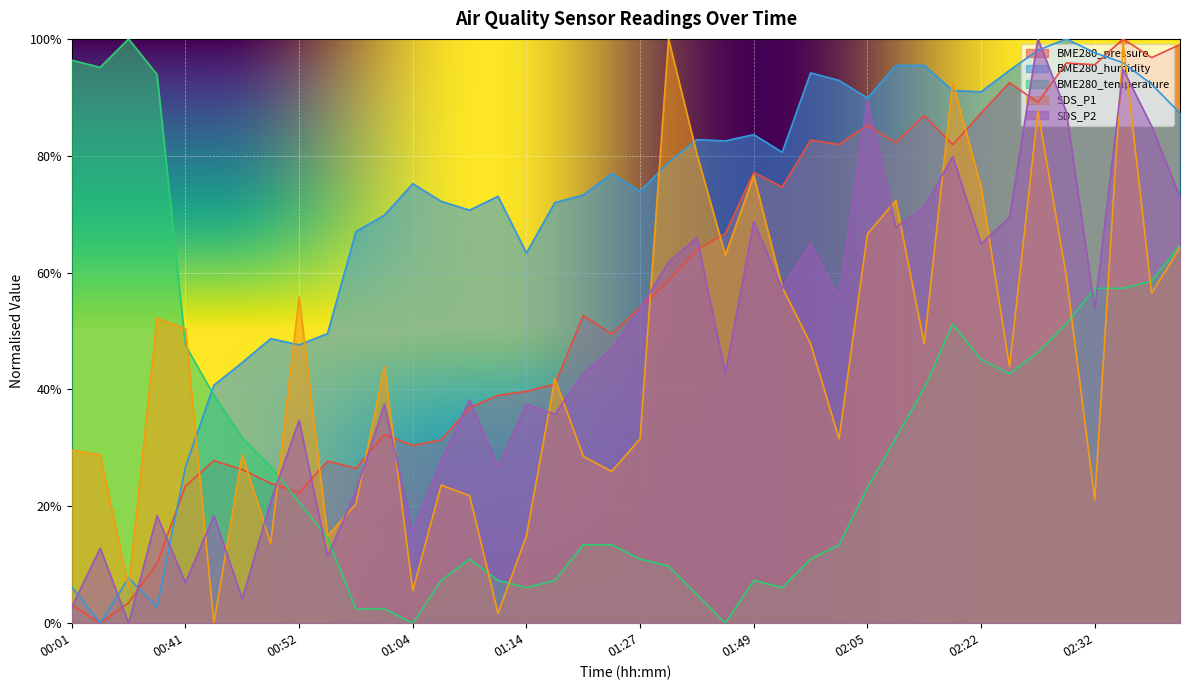

Reading left to right, list all the values displayed in this chart.

BME280_pressure: 00:01=3.1	00:03=0.0	00:06=3.5	00:09=10.3	00:41=23.5	00:44=27.8	00:46=26.3	00:49=24.0	00:52=22.3	00:54=27.7	00:59=26.5	01:02=32.2	01:04=30.4	01:07=31.4	01:09=36.9	01:12=39.0	01:14=39.7	01:17=40.9	01:22=52.7	01:25=49.5	01:27=54.1	01:30=58.6	01:33=63.9	01:35=66.7	01:49=77.2	01:52=74.6	01:55=82.7	01:57=81.9	02:05=85.2	02:11=82.3	02:17=86.9	02:19=81.9	02:22=87.3	02:25=92.5	02:27=89.1	02:30=95.9	02:32=95.6	02:35=100.0	02:38=96.8	02:40=99.0
BME280_humidity: 00:01=6.3	00:03=0.0	00:06=7.8	00:09=2.8	00:41=26.7	00:44=40.7	00:46=44.6	00:49=48.7	00:52=47.6	00:54=49.6	00:59=67.0	01:02=69.8	01:04=75.2	01:07=72.2	01:09=70.7	01:12=73.1	01:14=63.4	01:17=72.0	01:22=73.3	01:25=76.9	01:27=73.9	01:30=78.9	01:33=82.8	01:35=82.5	01:49=83.6	01:52=80.6	01:55=94.2	01:57=92.9	02:05=89.9	02:11=95.5	02:17=95.5	02:19=91.2	02:22=90.9	02:25=94.6	02:27=98.1	02:30=100.0	02:32=97.6	02:35=95.9	02:38=92.2	02:40=87.3
BME280_temperature: 00:01=96.3	00:03=95.1	00:06=100.0	00:09=93.9	00:41=47.6	00:44=39.0	00:46=31.7	00:49=26.8	00:52=20.7	00:54=14.6	00:59=2.4	01:02=2.4	01:04=0.0	01:07=7.3	01:09=11.0	01:12=7.3	01:14=6.1	01:17=7.3	01:22=13.4	01:25=13.4	01:27=11.0	01:30=9.8	01:33=4.9	01:35=0.0	01:49=7.3	01:52=6.1	01:55=11.0	01:57=13.4	02:05=23.2	02:11=31.7	02:17=40.2	02:19=51.2	02:22=45.1	02:25=42.7	02:27=46.3	02:30=51.2	02:32=57.3	02:35=57.3	02:38=58.5	02:40=64.6
SDS_P1: 00:01=29.6	00:03=28.8	00:06=6.1	00:09=52.2	00:41=50.4	00:44=0.0	00:46=28.8	00:49=13.6	00:52=55.8	00:54=14.9	00:59=20.4	01:02=43.9	01:04=5.6	01:07=23.6	01:09=21.8	01:12=1.7	01:14=14.9	01:17=41.8	01:22=28.6	01:25=26.0	01:27=31.6	01:30=100.0	01:33=80.3	01:35=63.0	01:49=76.6	01:52=57.5	01:55=47.8	01:57=31.6	02:05=66.6	02:11=72.3	02:17=47.8	02:19=92.6	02:22=74.7	02:25=43.9	02:27=87.7	02:30=59.4	02:32=21.2	02:35=99.4	02:38=56.5	02:40=64.3
SDS_P2: 00:01=2.8	00:03=12.8	00:06=0.0	00:09=18.4	00:41=6.9	00:44=18.4	00:46=4.2	00:49=20.8	00:52=34.7	00:54=11.5	00:59=22.6	01:02=37.5	01:04=15.6	01:07=27.8	01:09=38.2	01:12=26.7	01:14=37.5	01:17=35.8	01:22=42.7	01:25=46.9	01:27=53.8	01:30=61.8	01:33=66.0	01:35=42.7	01:49=68.7	01:52=57.3	01:55=64.9	01:57=55.6	02:05=89.6	02:11=67.7	02:17=71.2	02:19=79.9	02:22=64.9	02:25=69.4	02:27=100.0	02:30=87.5	02:32=53.8	02:35=94.8	02:38=85.1	02:40=72.9